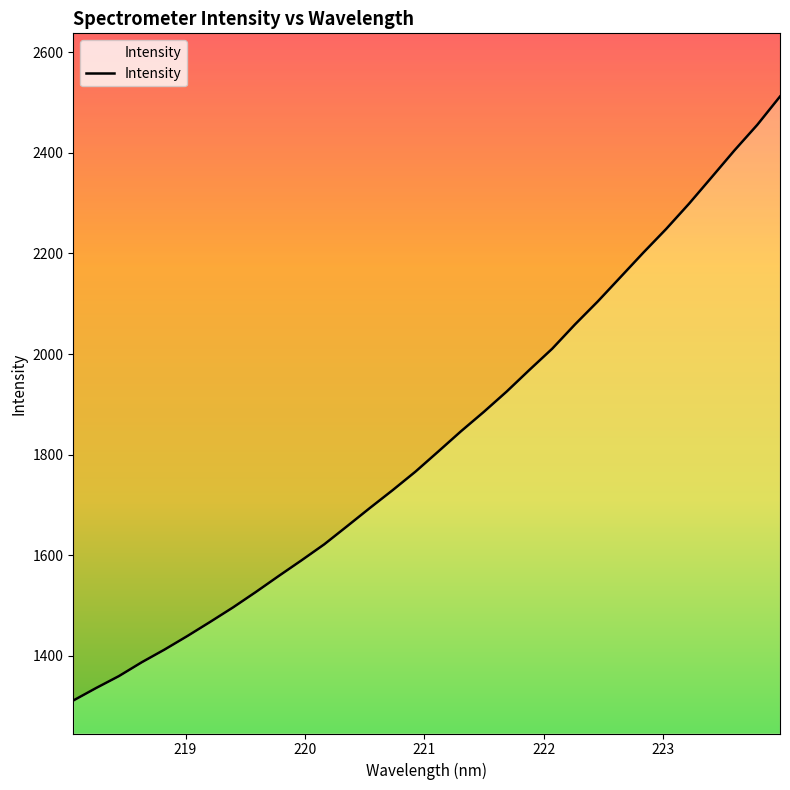

What is the label of the 8th point from the right?

222.6447